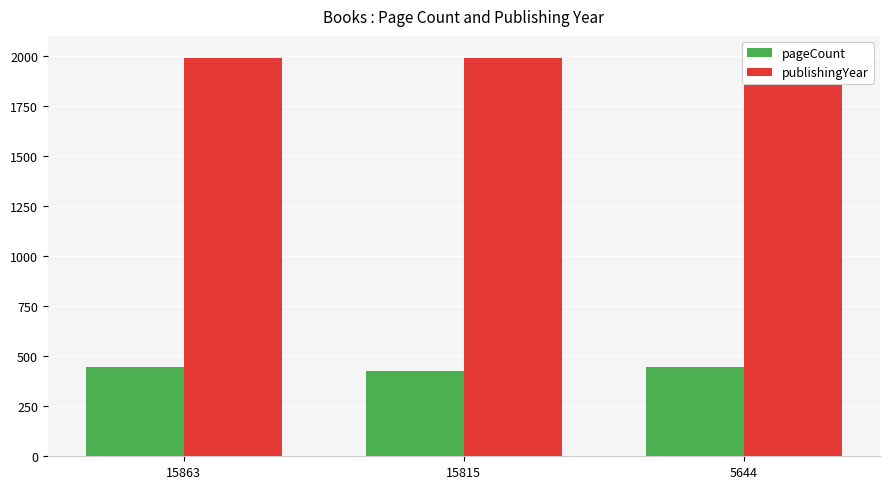

How many bars are there in each group?

2